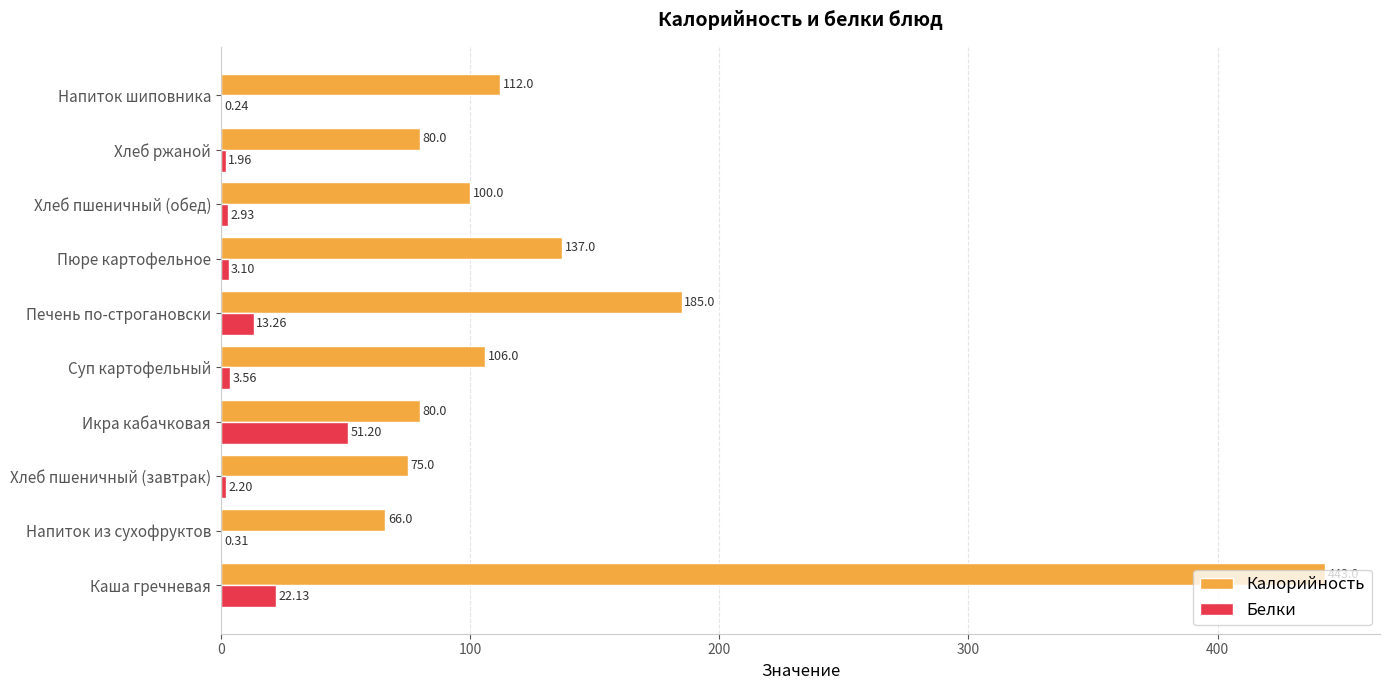

What are all the series names shown in the legend?

Калорийность, Белки